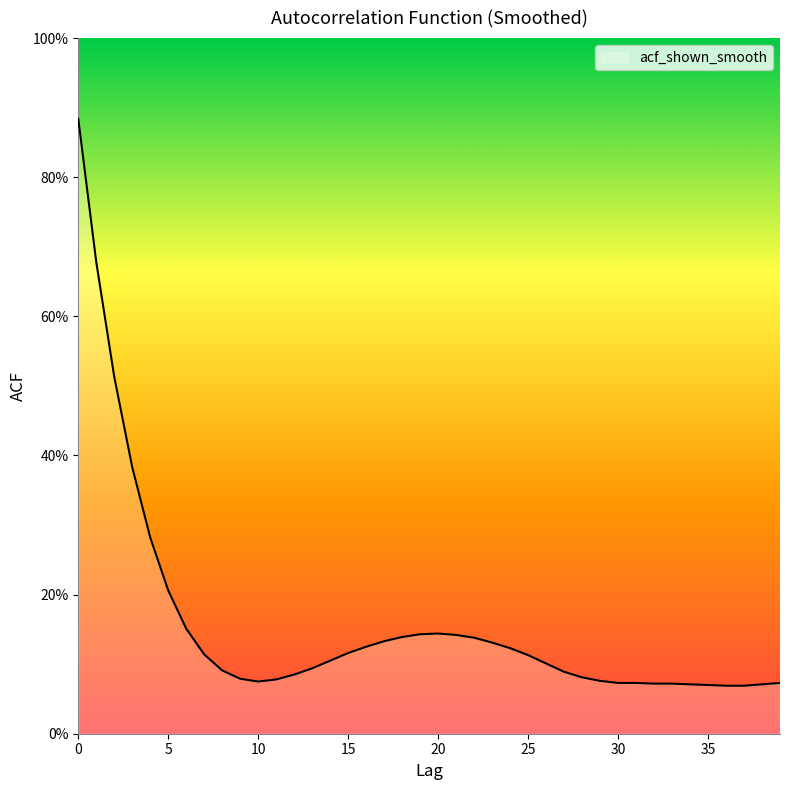

Does the chart display data point markers on the line(s)?

No